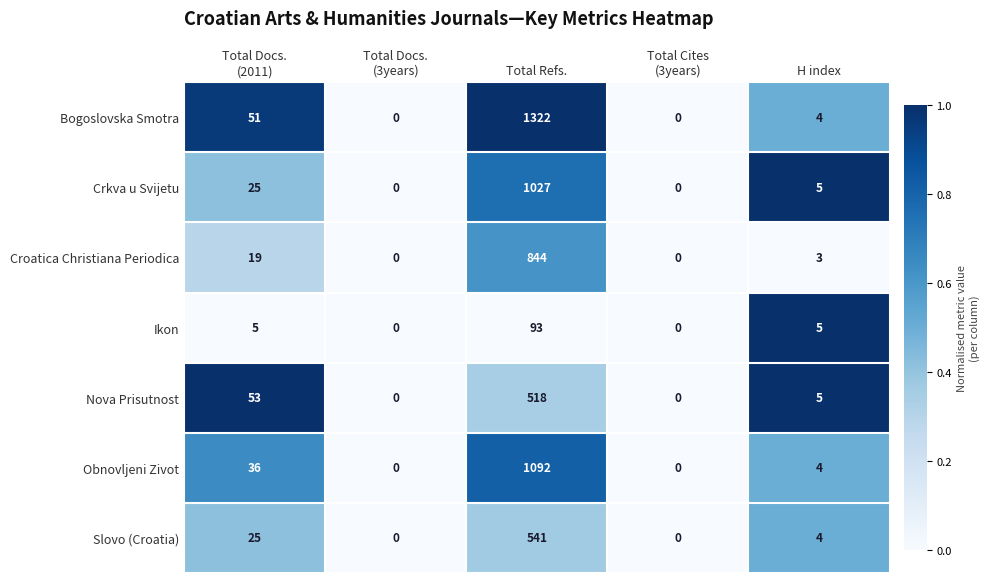

What is the maximum value shown in the chart?

1322